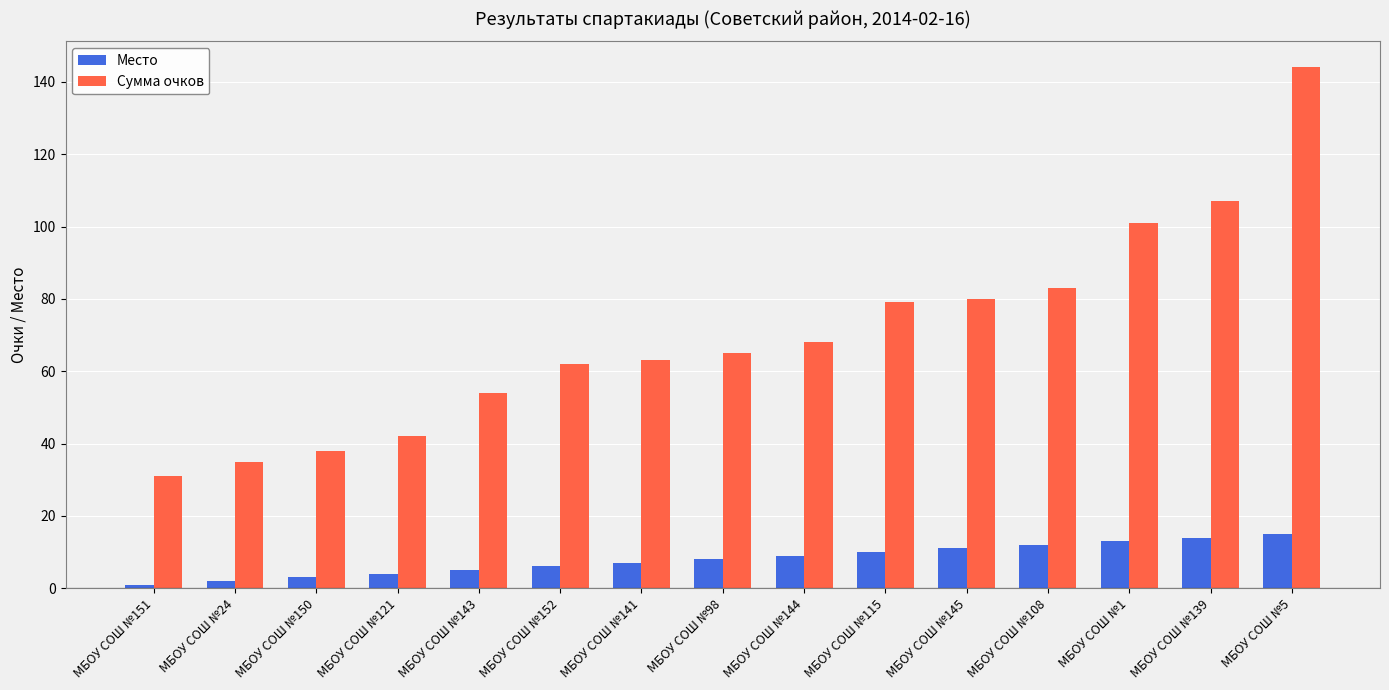

List the series in order of their peak value, lowest first.

Место, Сумма очков